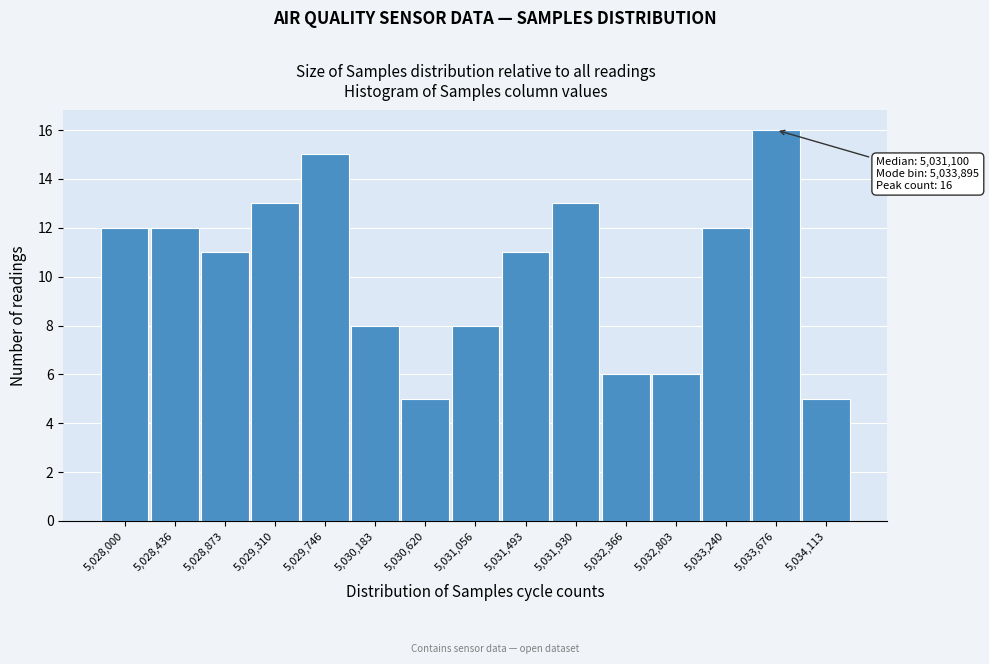

Reading left to right, extract all data points from this chart.

12	12	11	13	15	8	5	8	11	13	6	6	12	16	5